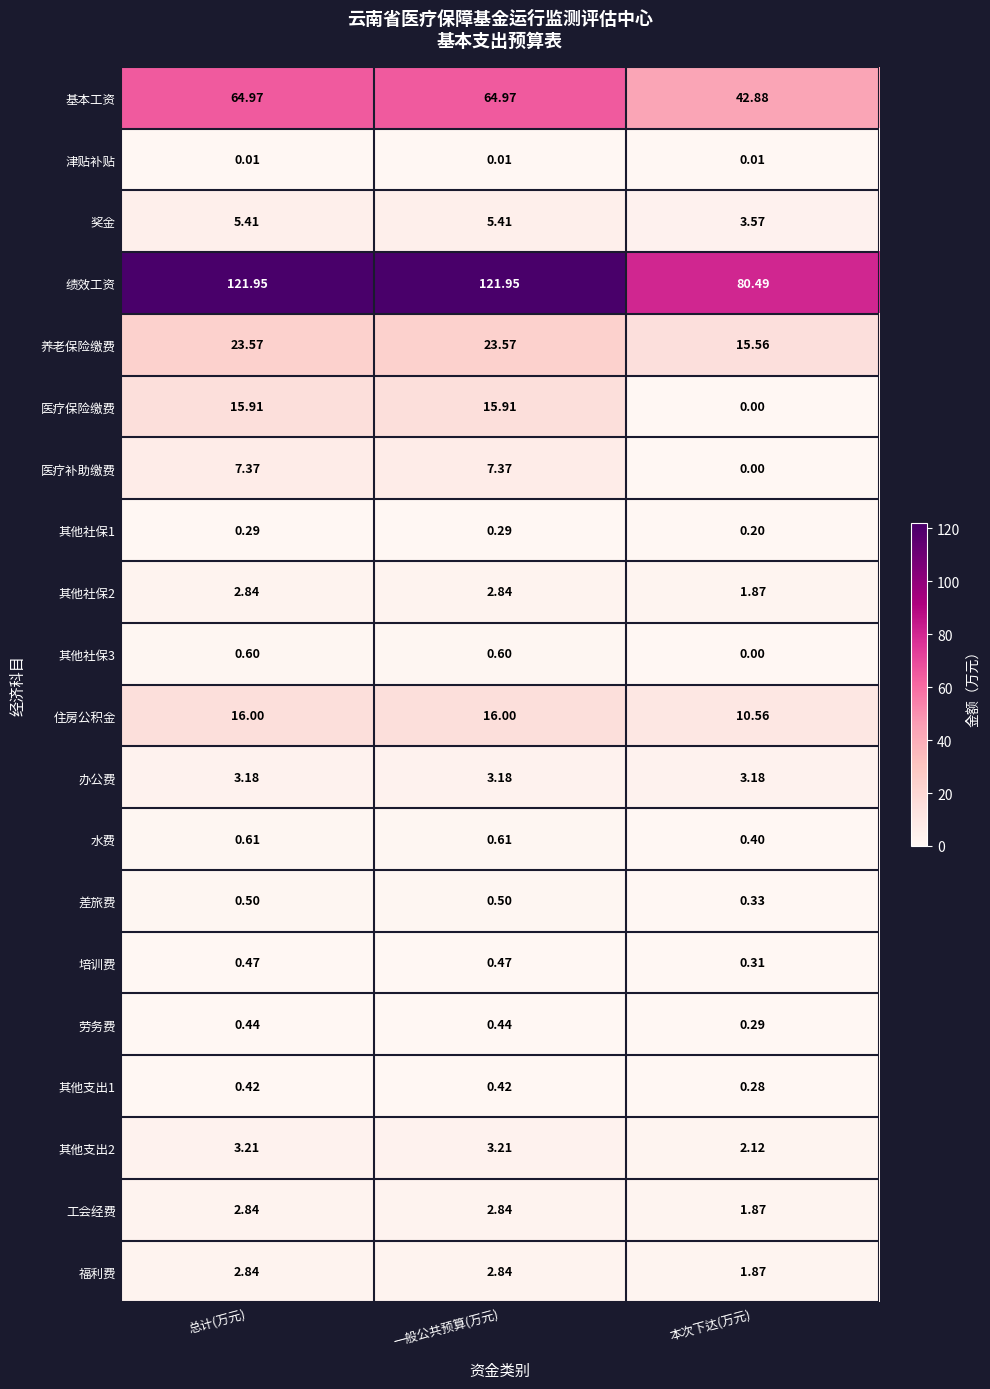

At which category does the chart reach its minimum across all series?

本次下达(万元)